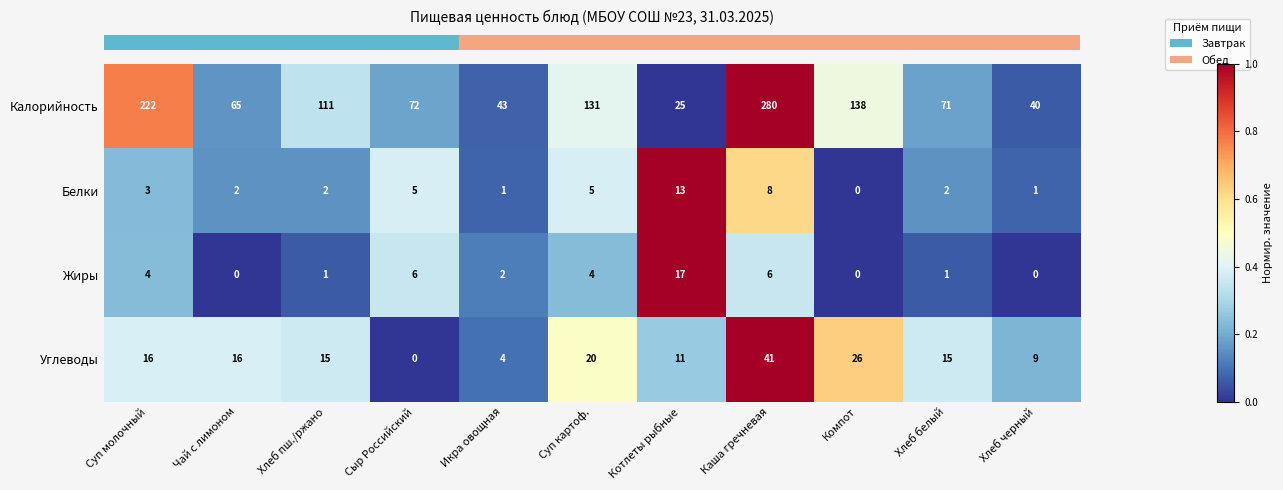

How many data points does each series have?

11